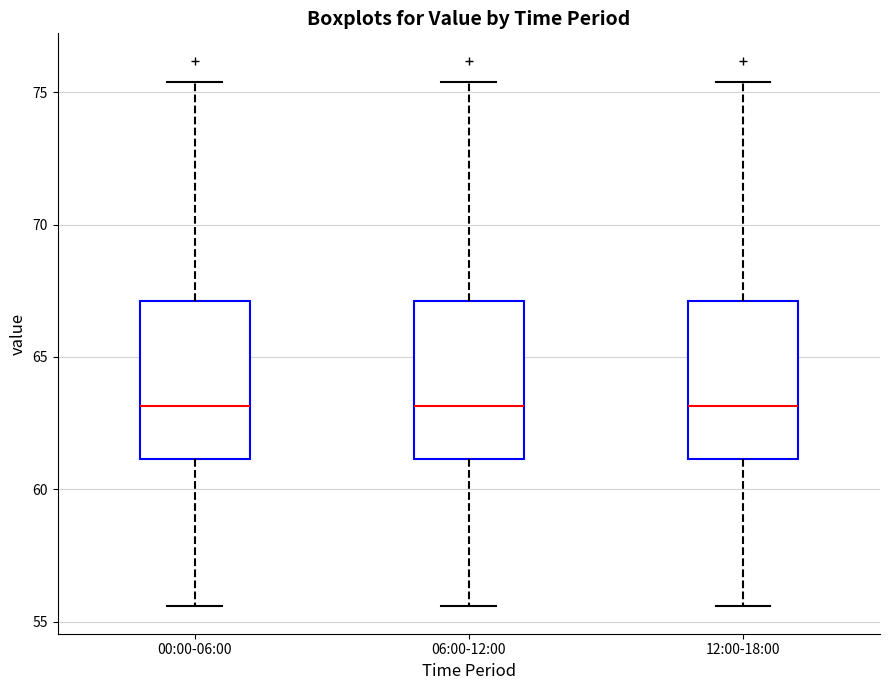

Reading left to right, transcribe this box plot: for each box, give where its median line is, the range the box spans, and where its two whiskers end, as read against the y-axis. The values are not printed on the chart, so give them approximately, as read against the axis.

00:00-06:00: median 63.0, box 61.0 to 67.0, whiskers 55.5 to 75.5
06:00-12:00: median 63.0, box 61.0 to 67.0, whiskers 55.5 to 75.5
12:00-18:00: median 63.0, box 61.0 to 67.0, whiskers 55.5 to 75.5